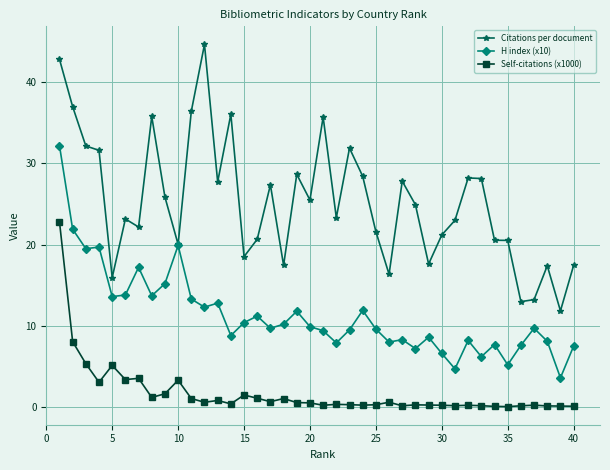

What is the highest value of the Self-citations (x1000) series?

22.8